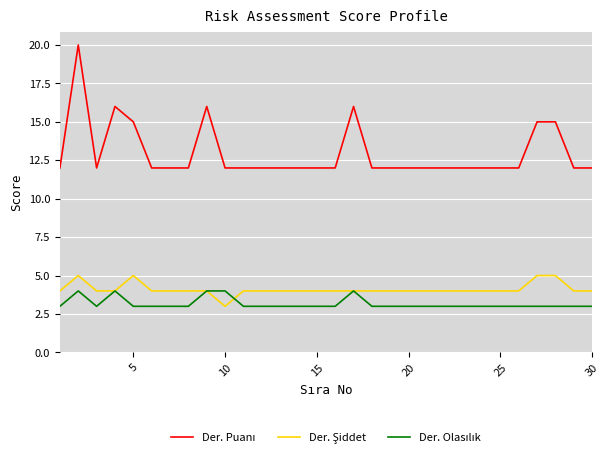

What is the smallest value displayed?

3